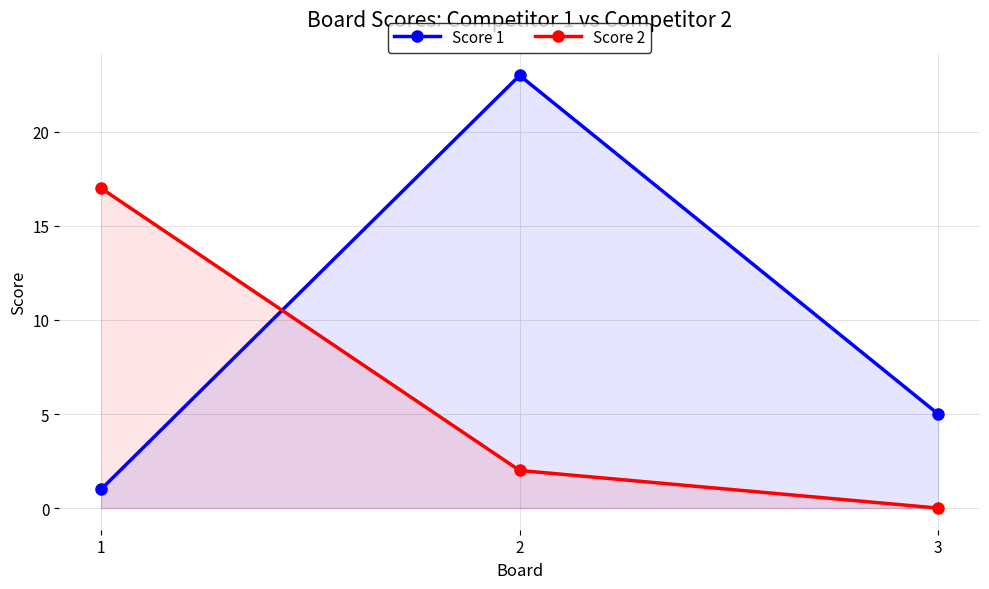

Does the chart have visible grid lines?

Yes